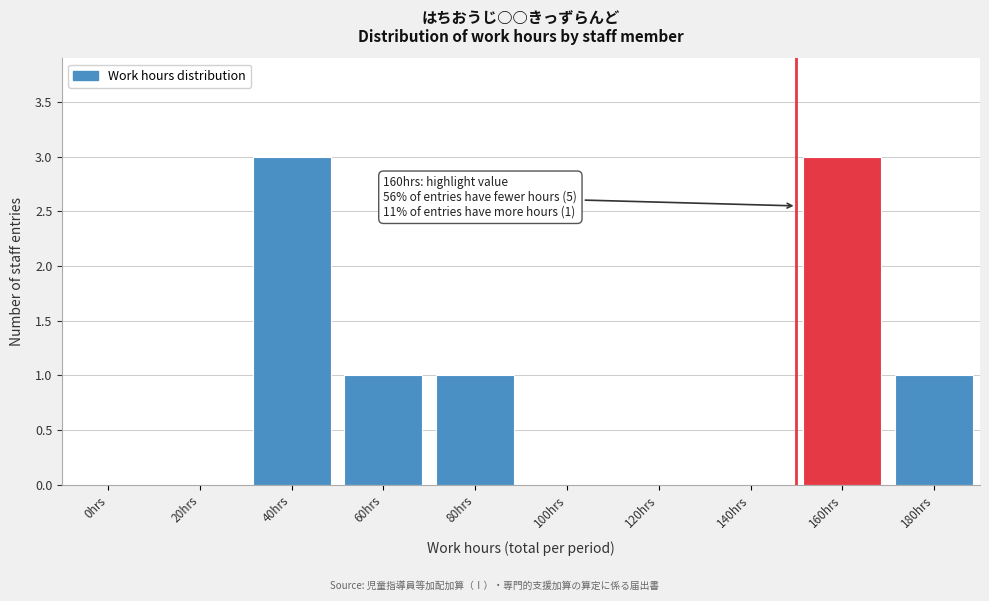

Reading right to left, extract all data points from this chart.

180hrs=1	160hrs=3	140hrs=0	120hrs=0	100hrs=0	80hrs=1	60hrs=1	40hrs=3	20hrs=0	0hrs=0